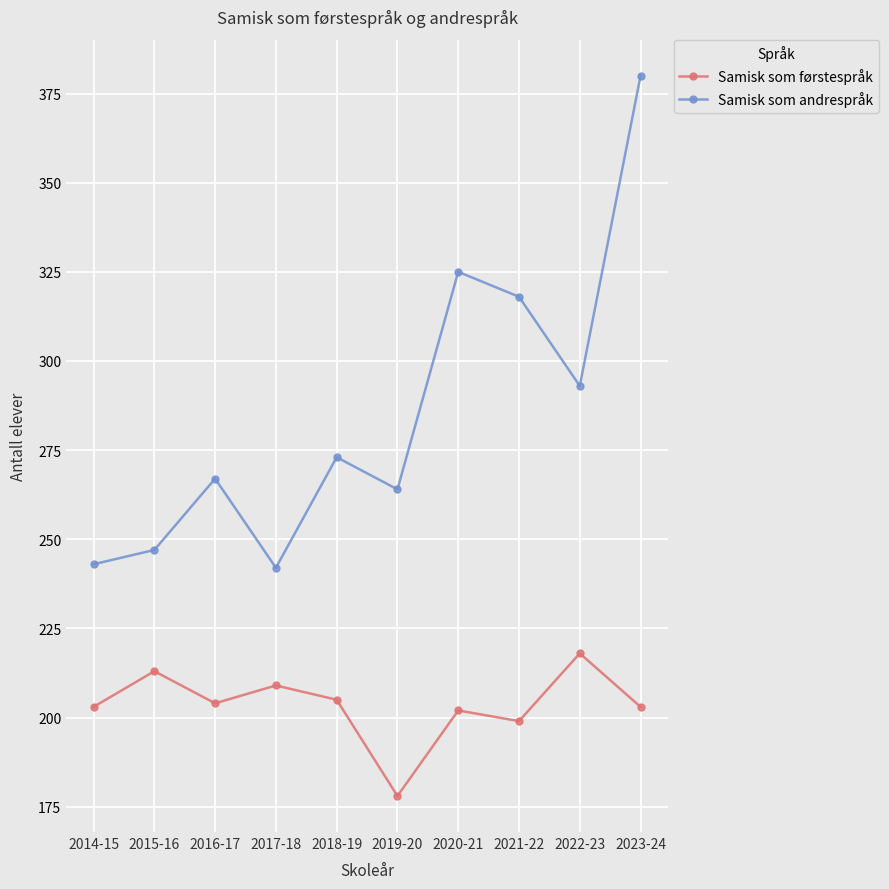

Is it true that Samisk som andrespråk equals 636 at 2023-24?

False